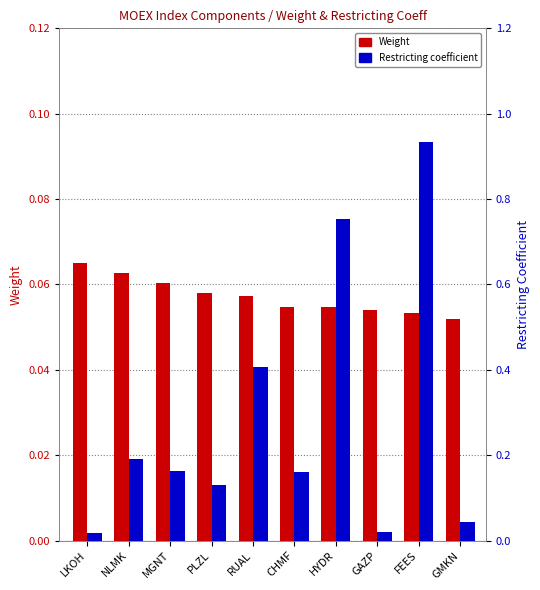

Is the value of Weight at PLZL greater than the value of Restricting coefficient at PLZL?

No